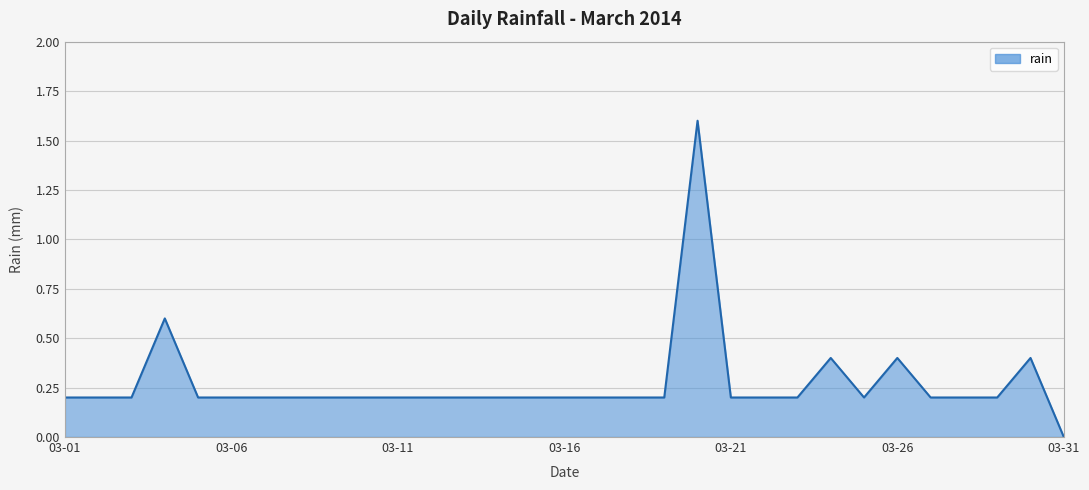

What is the maximum value shown in the chart?

1.6